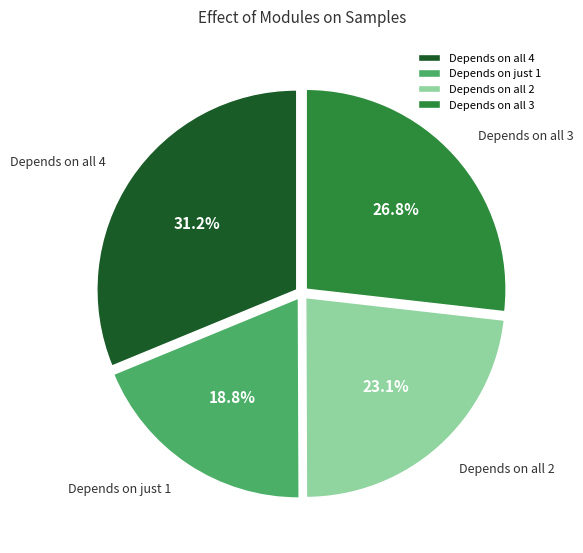

How many slices are in this pie chart?

4